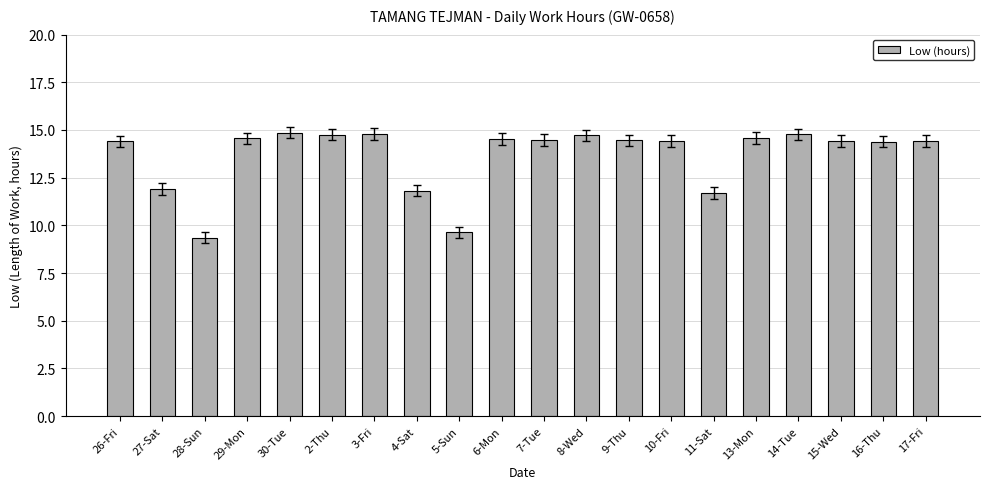

What is the ratio of the value at 15-Wed to the value at 2-Thu?

1.0